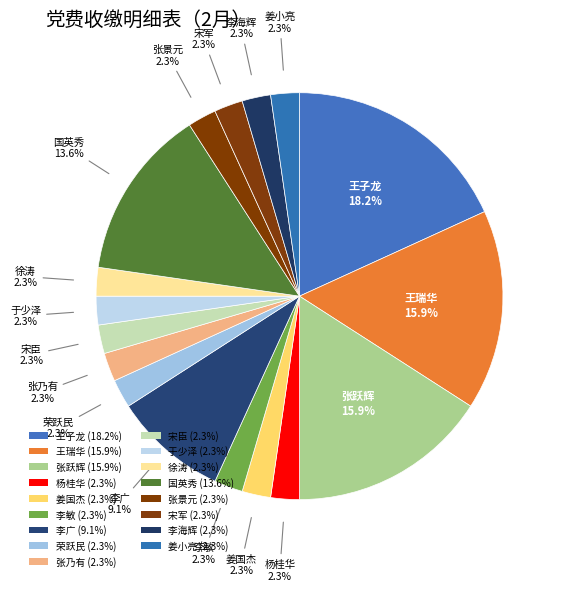

How many slices are in this pie chart?

17